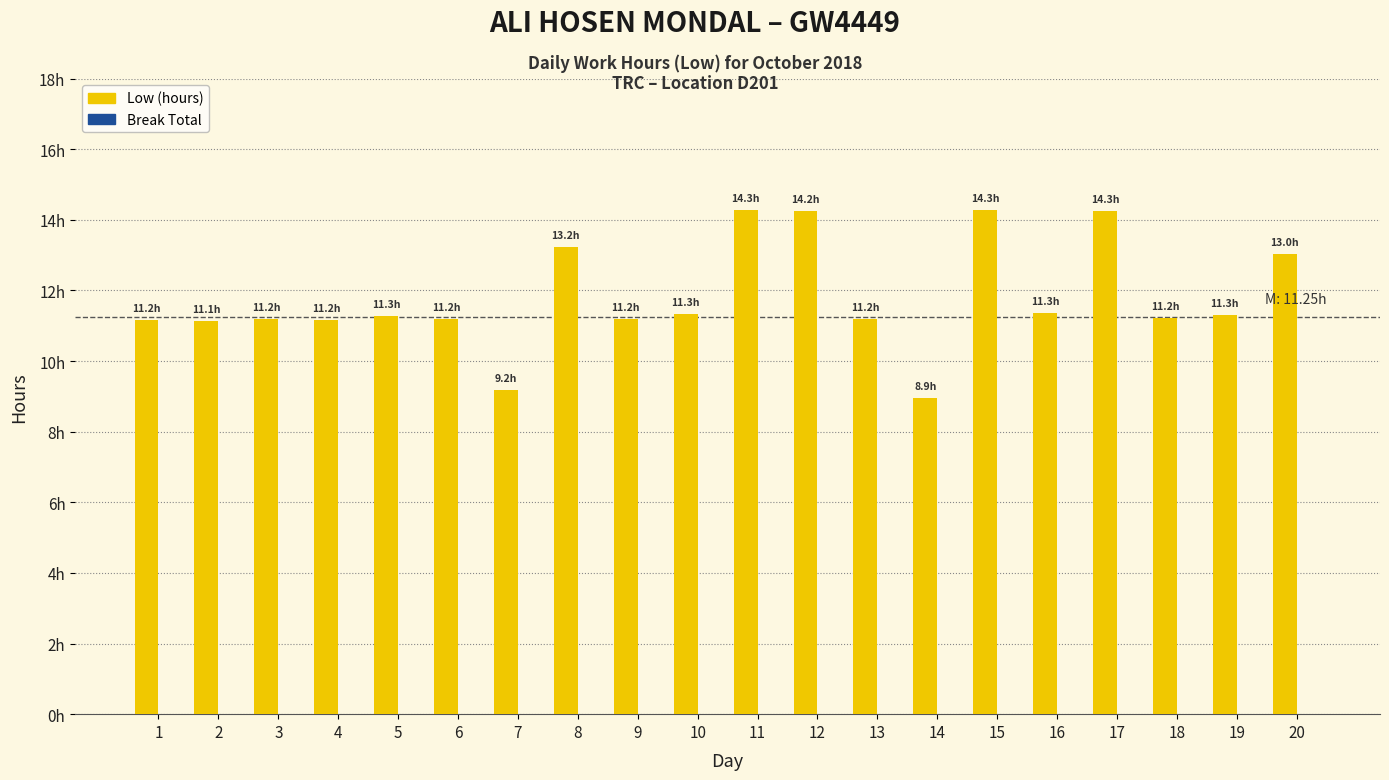

Are the bars horizontal?

No